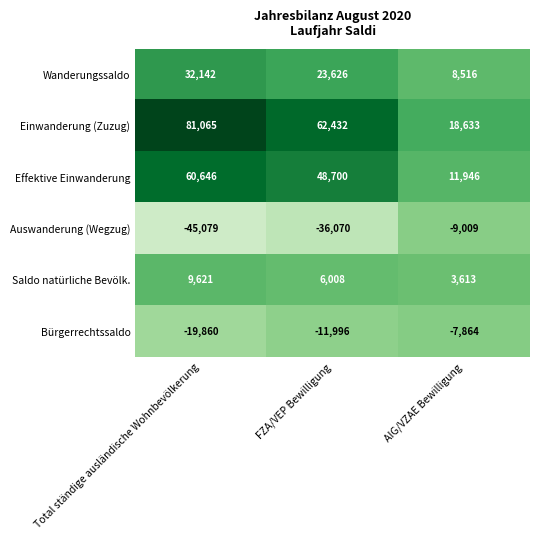

Which series has the largest range (max minus min)?

Einwanderung (Zuzug)